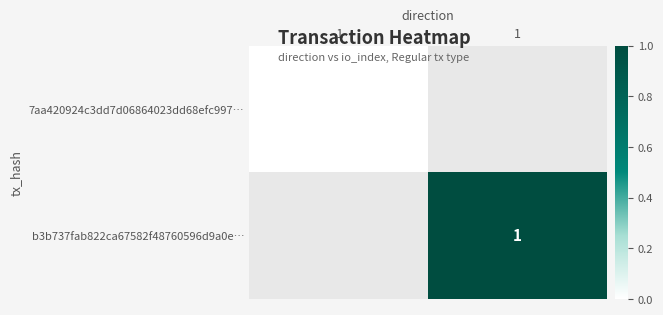

Is it true that b3b737fab822ca67582f48760596d9a0e… equals 1.5 at 1?

False